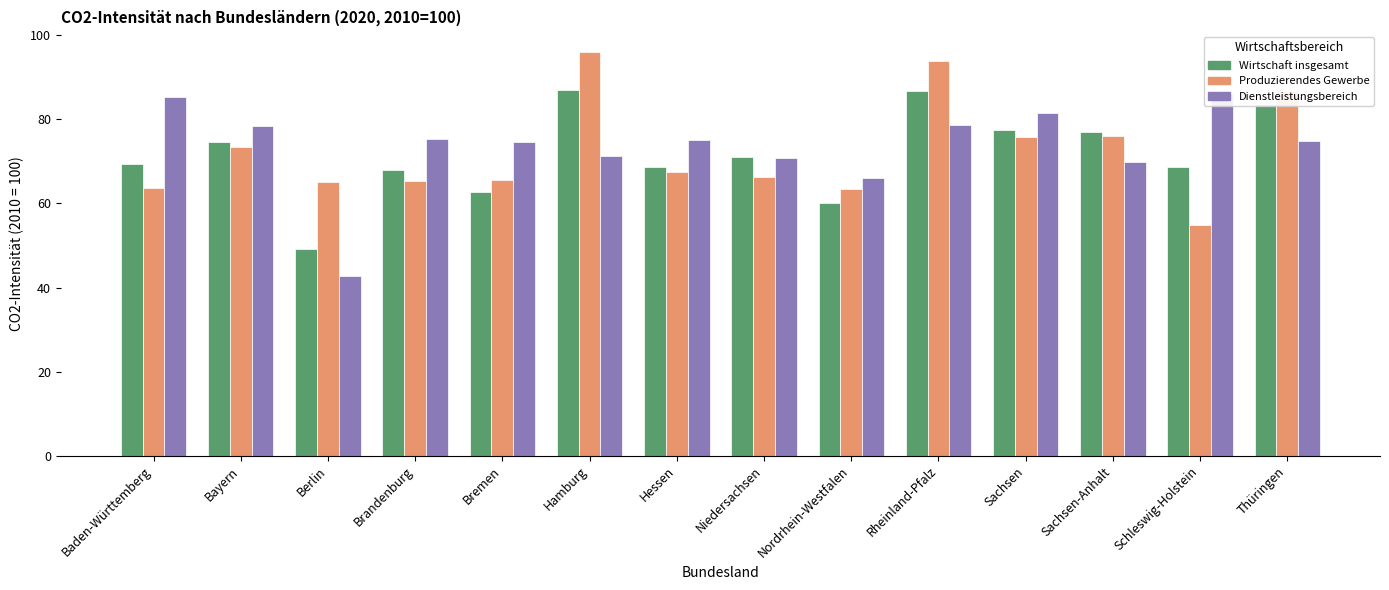

Between Sachsen-Anhalt and Sachsen, which is larger?

Sachsen